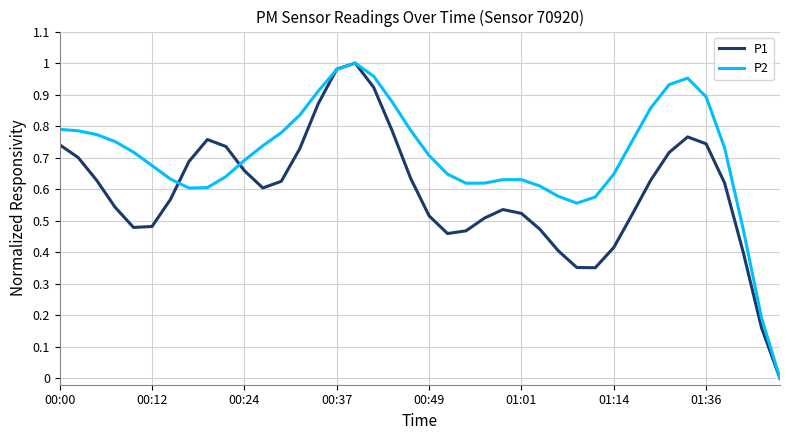

How many values in the P2 series exceed 0?

39